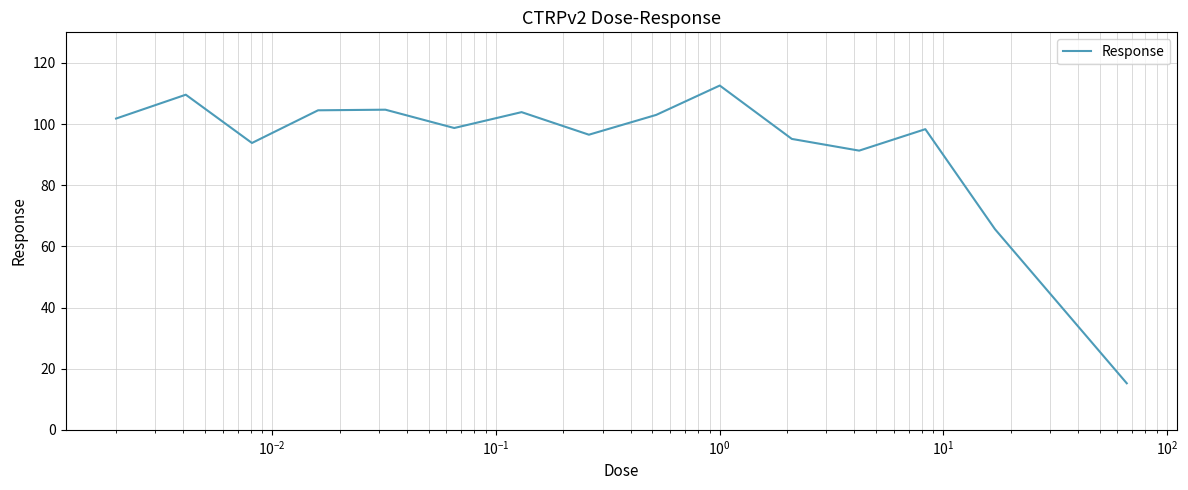

What is the difference between the maximum and minimum values?

97.4